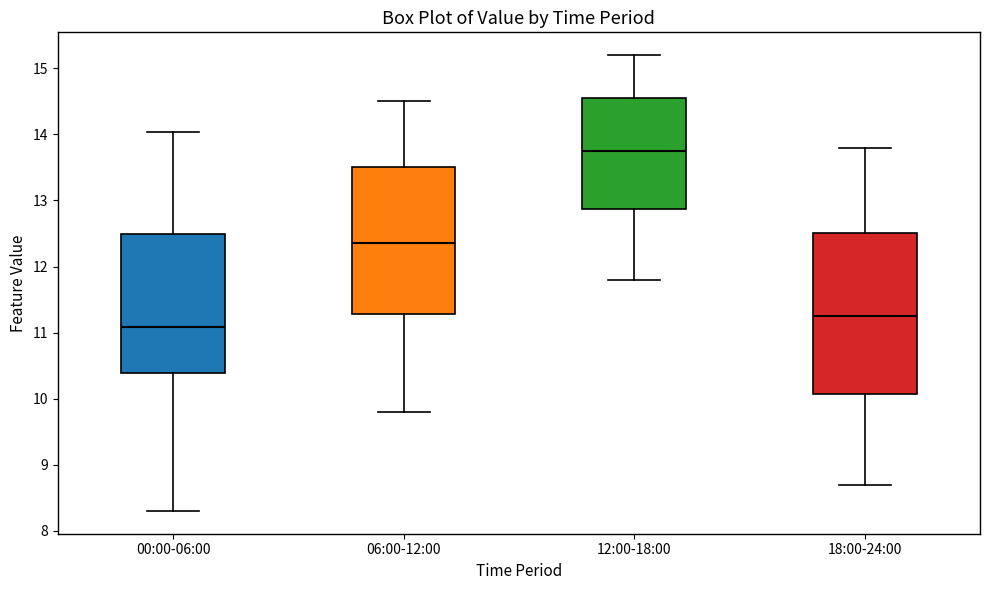

Reading left to right, read every box against the y-axis: the position of its median line, the range the box covers, and the ends of its whiskers. The values are not printed on the chart, so give them approximately, as read against the axis.

00:00-06:00: median 11.1, box 10.4 to 12.5, whiskers 8.3 to 14.0
06:00-12:00: median 12.4, box 11.3 to 13.5, whiskers 9.8 to 14.5
12:00-18:00: median 13.8, box 12.9 to 14.6, whiskers 11.8 to 15.2
18:00-24:00: median 11.3, box 10.1 to 12.5, whiskers 8.7 to 13.8